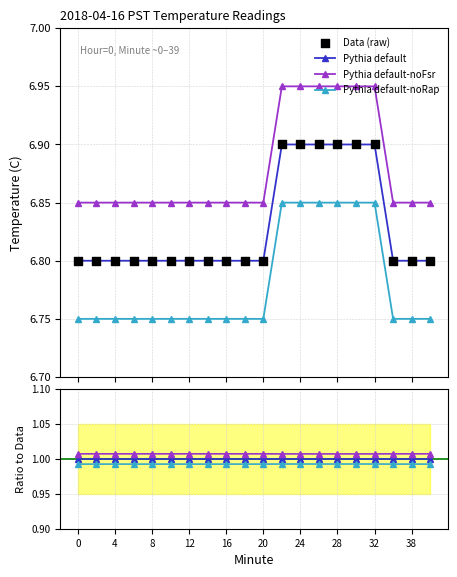

True or false: Pythia default and Pythia default-noFsr intersect in this chart.

False